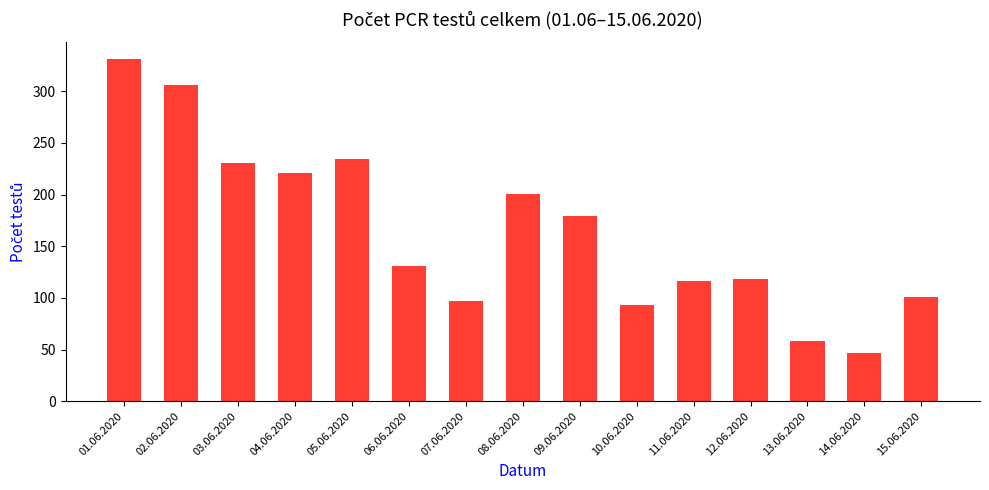

Between 08.06.2020 and 10.06.2020, which is larger?

08.06.2020